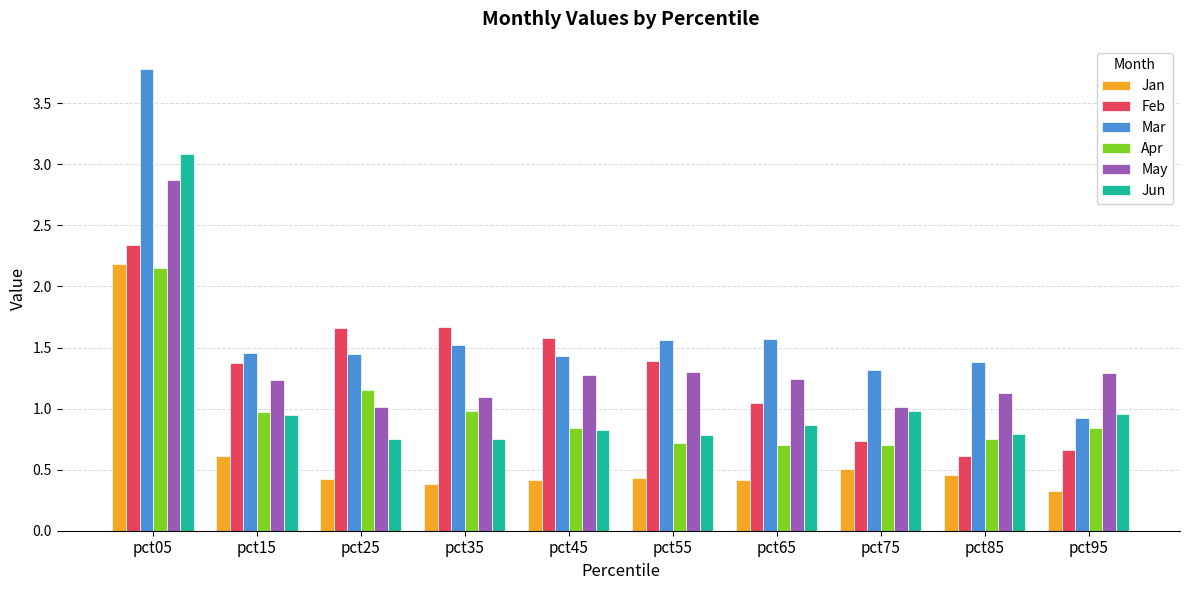

Rank the series by their maximum value, from highest to lowest.

Mar, Jun, May, Feb, Jan, Apr